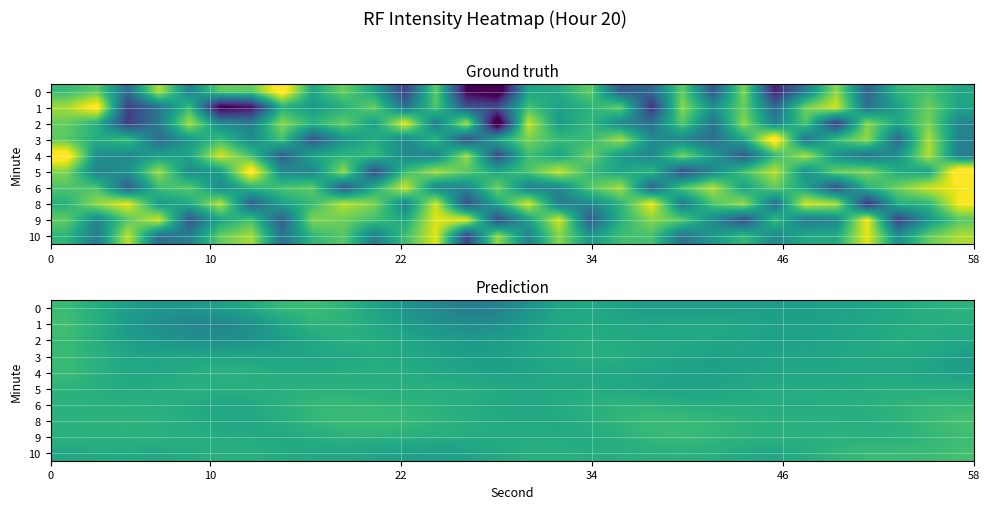

What is the maximum value shown in the chart?

-120.6